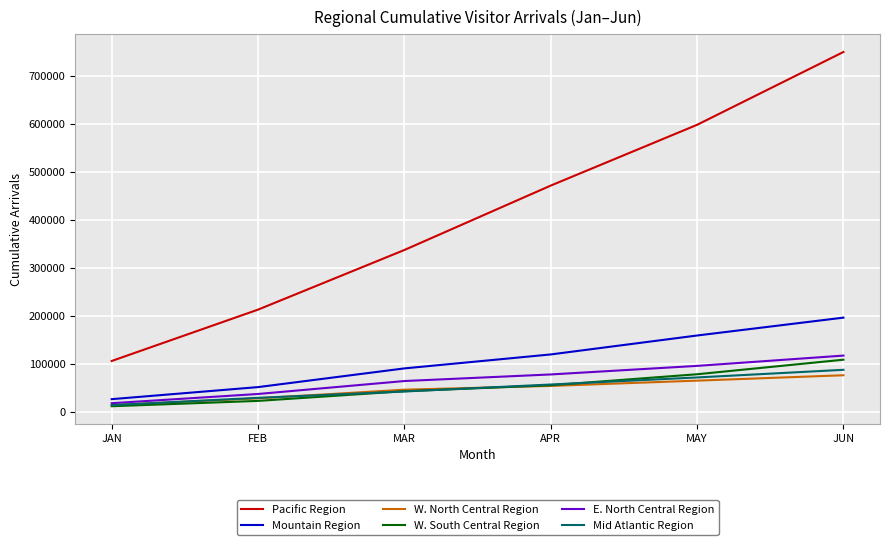

Which series has the largest total across all categories?

Pacific Region